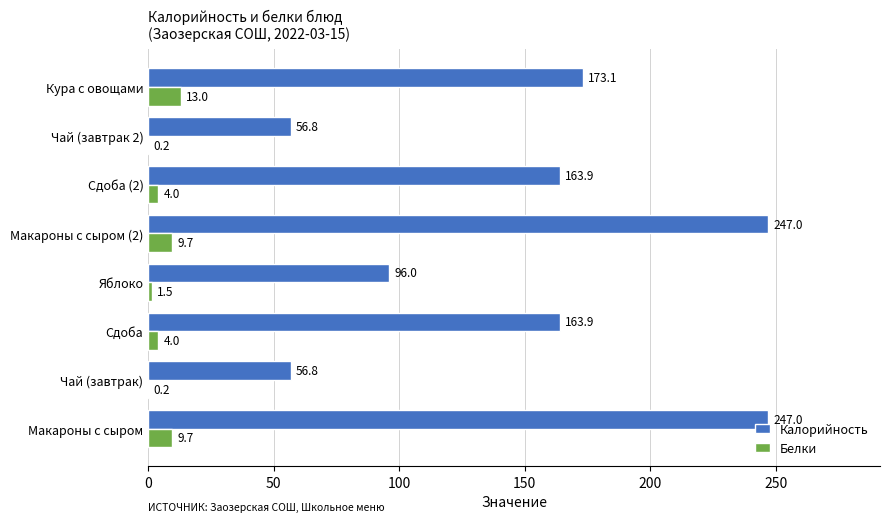

What is the sum of the Белки values at Сдоба and Макароны с сыром (2)?

13.7